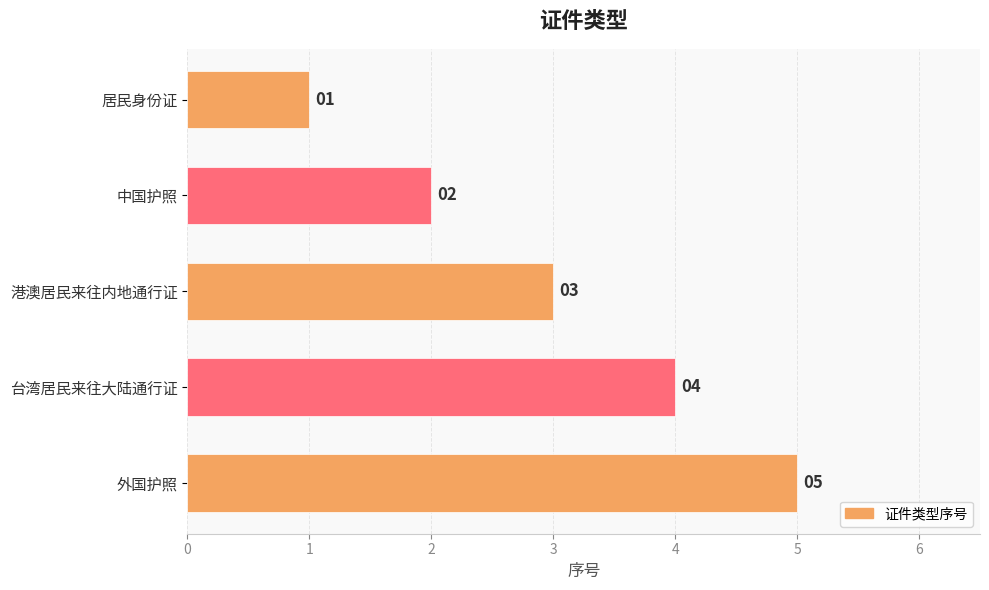

What is the maximum value shown in the chart?

5